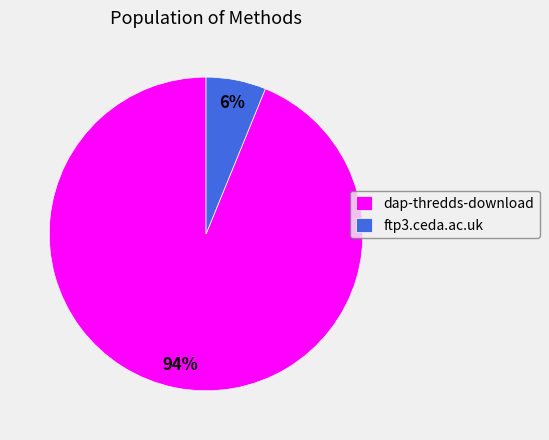

To the nearest percent, what percentage of the pie is dap-thredds-download?

94%